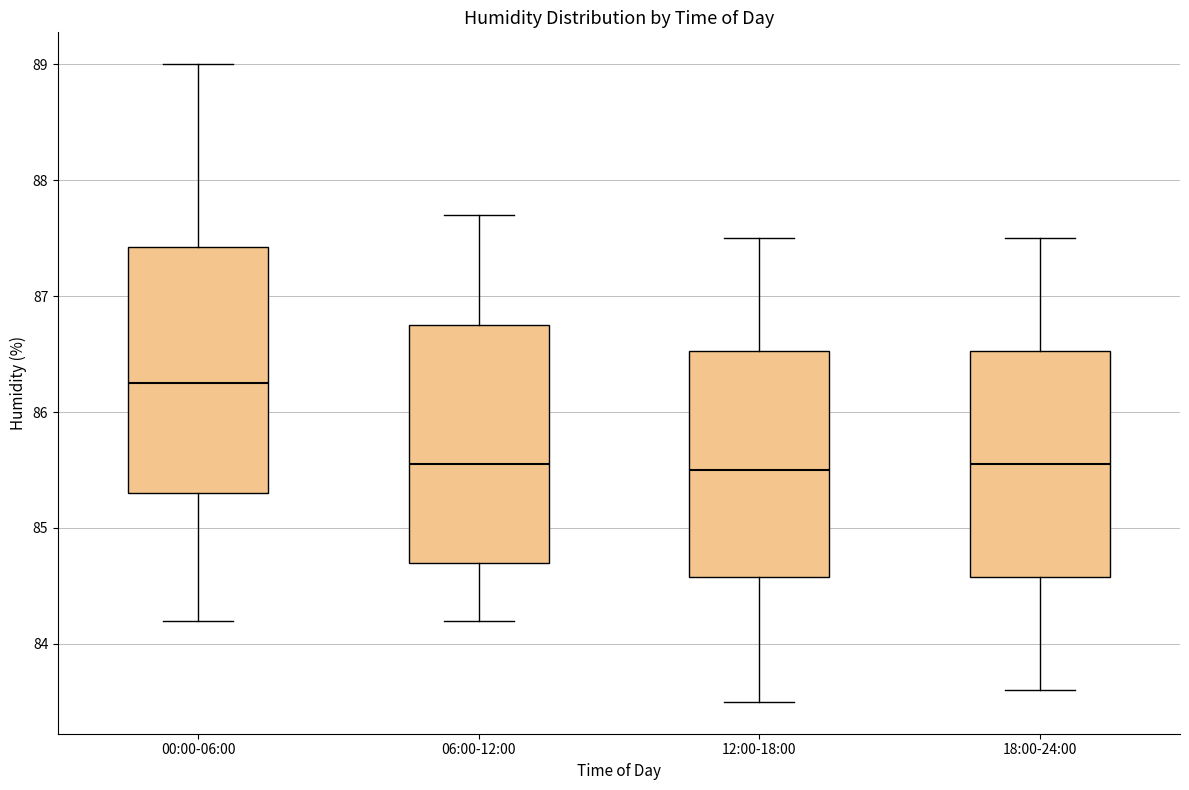

Reading left to right, read every box against the y-axis: the position of its median line, the range the box covers, and the ends of its whiskers. The values are not printed on the chart, so give them approximately, as read against the axis.

00:00-06:00: median 86.3, box 85.3 to 87.4, whiskers 84.2 to 89.0
06:00-12:00: median 85.6, box 84.7 to 86.8, whiskers 84.2 to 87.7
12:00-18:00: median 85.5, box 84.6 to 86.5, whiskers 83.5 to 87.5
18:00-24:00: median 85.6, box 84.6 to 86.5, whiskers 83.6 to 87.5